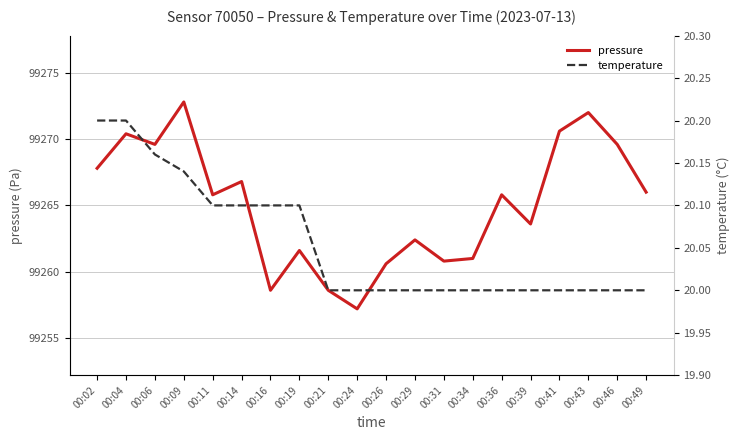

At which label does temperature reach its minimum?

00:21